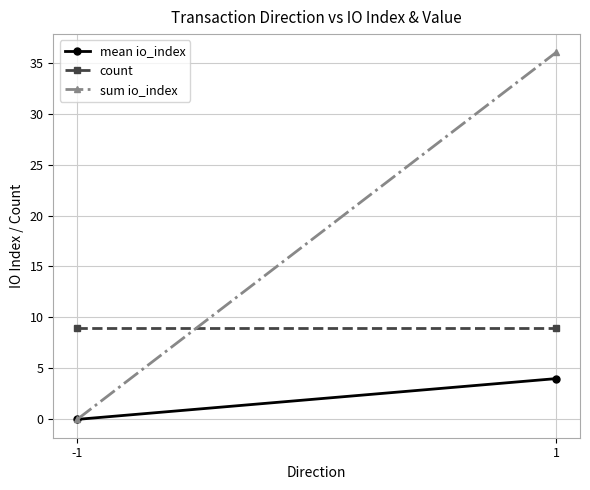

Rank the series by their maximum value, from highest to lowest.

sum io_index, count, mean io_index